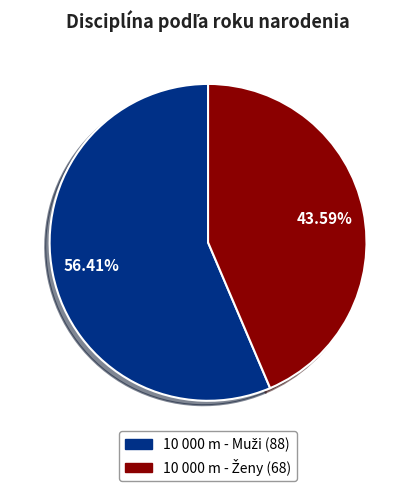

Is there a majority slice in this chart?

Yes